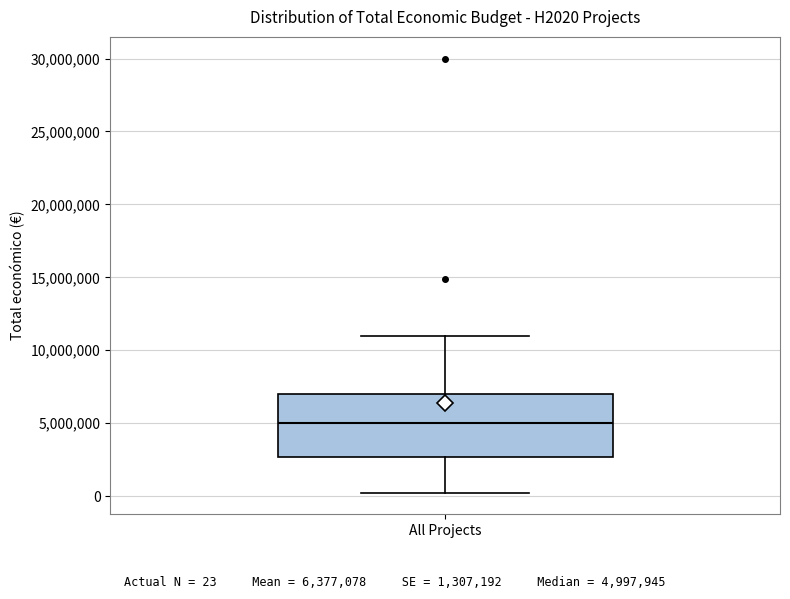

Transcribe this box plot: give where the median line is, the range the box spans, and where the two whiskers end, as read against the y-axis. The values are not printed on the chart, so give them approximately, as read against the axis.

median 5000000, box 2500000 to 7000000, whiskers 0 to 11000000